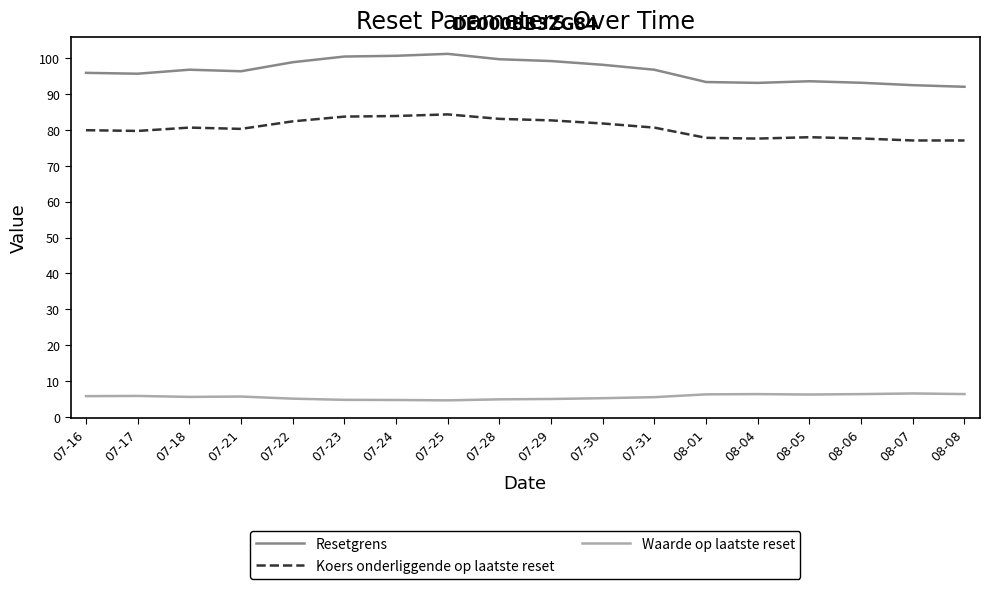

Does the chart have visible grid lines?

No